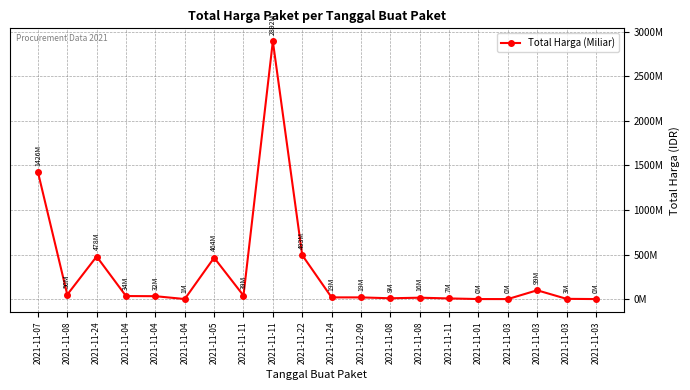

Is this an area chart (filled region under the line)?

No